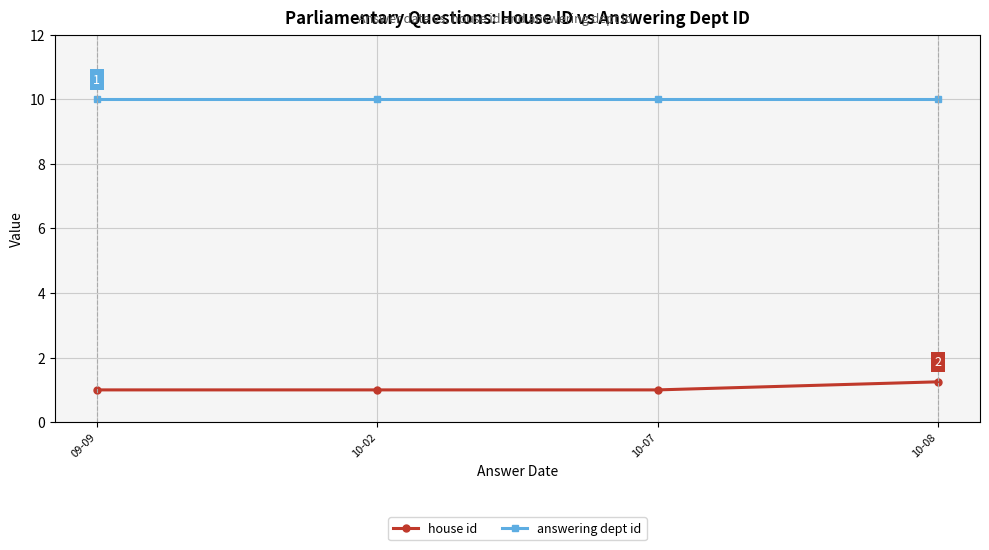

List the series in order of their peak value, highest first.

answering dept id, house id